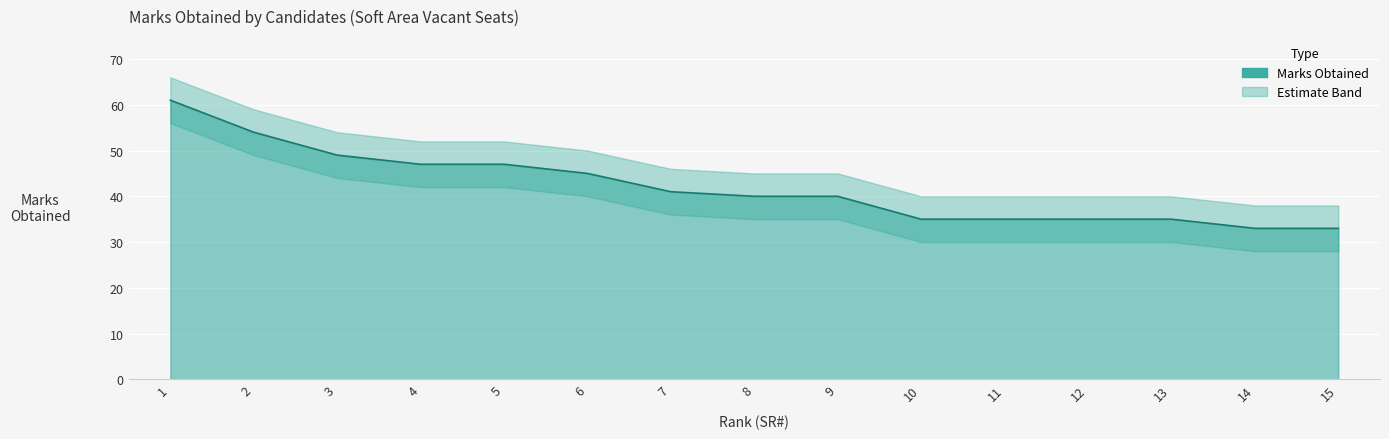

What is the value of the Lower Band point at the 15th from the left?

28